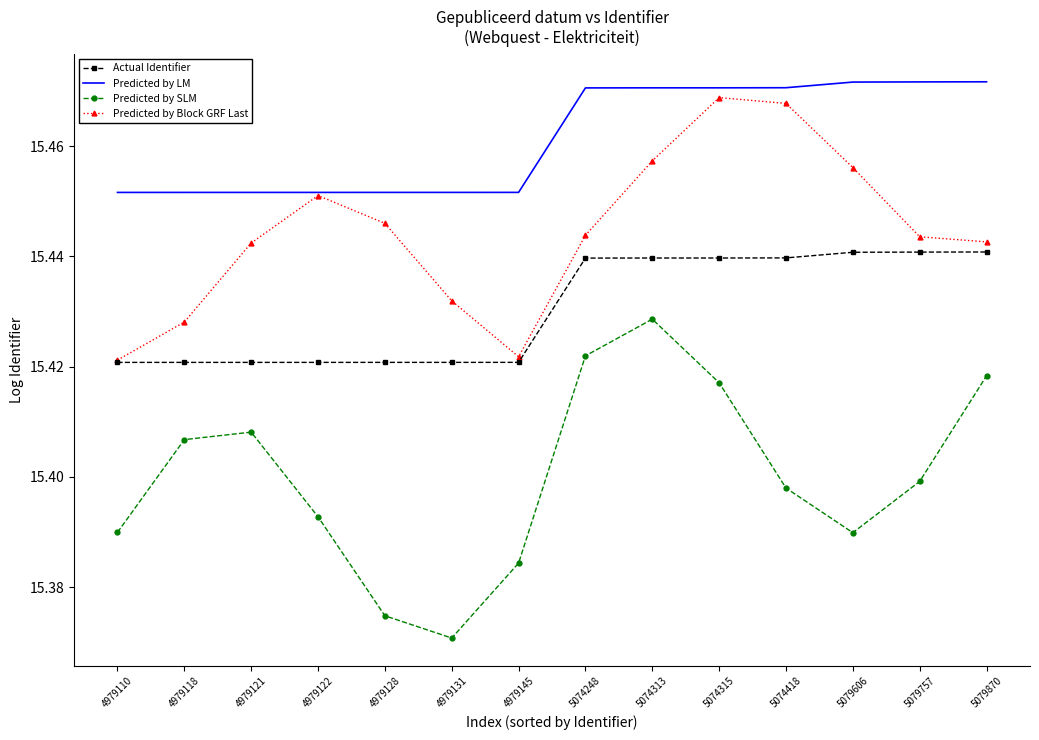

Between 4979121 and 5074248, which series saw the biggest shift?

Predicted by LM